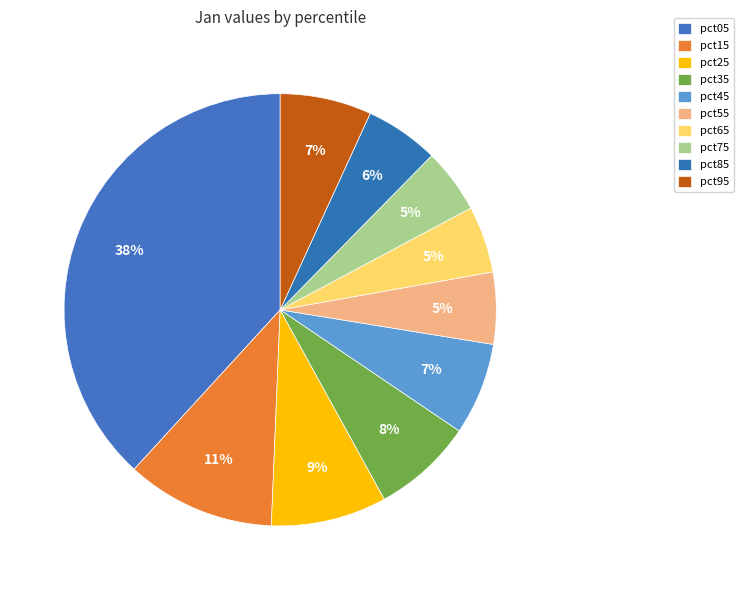

Rank the categories by value from highest to lowest.

pct05, pct15, pct25, pct35, pct45, pct95, pct85, pct55, pct65, pct75